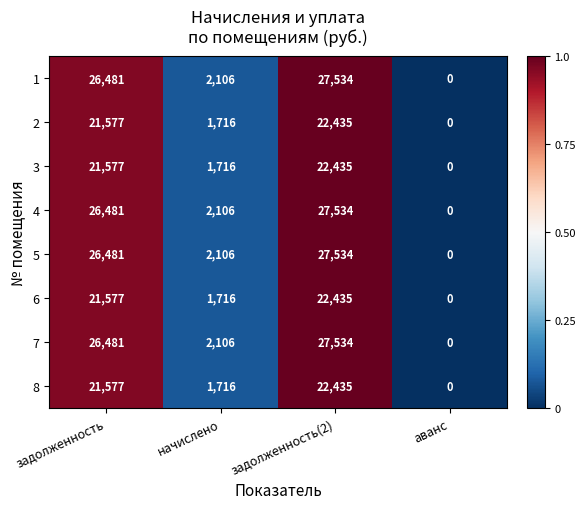

What is the spread (max minus min) of values at задолженность?

4904